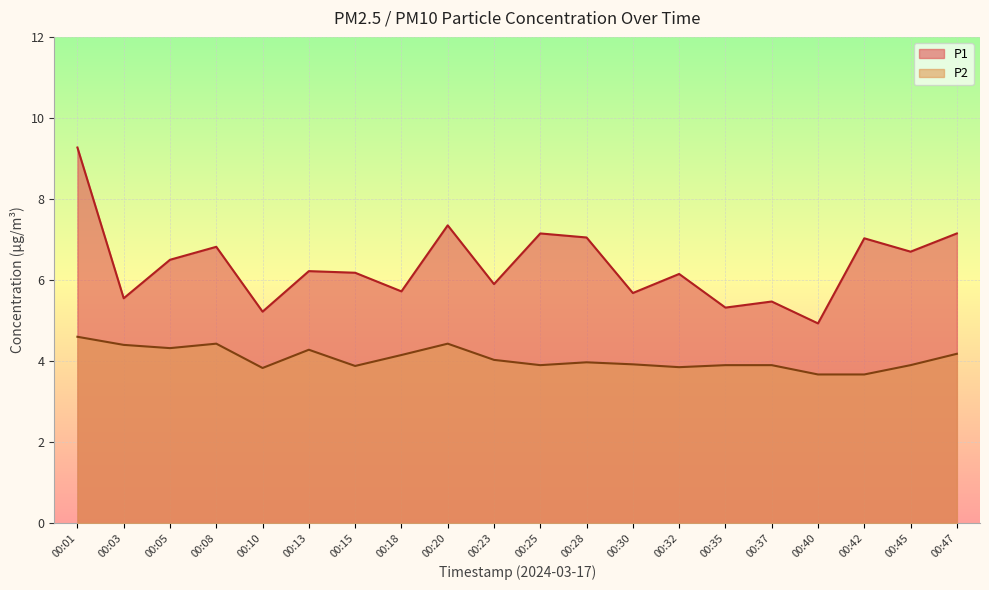

What is the highest value of the P2 series?

4.6